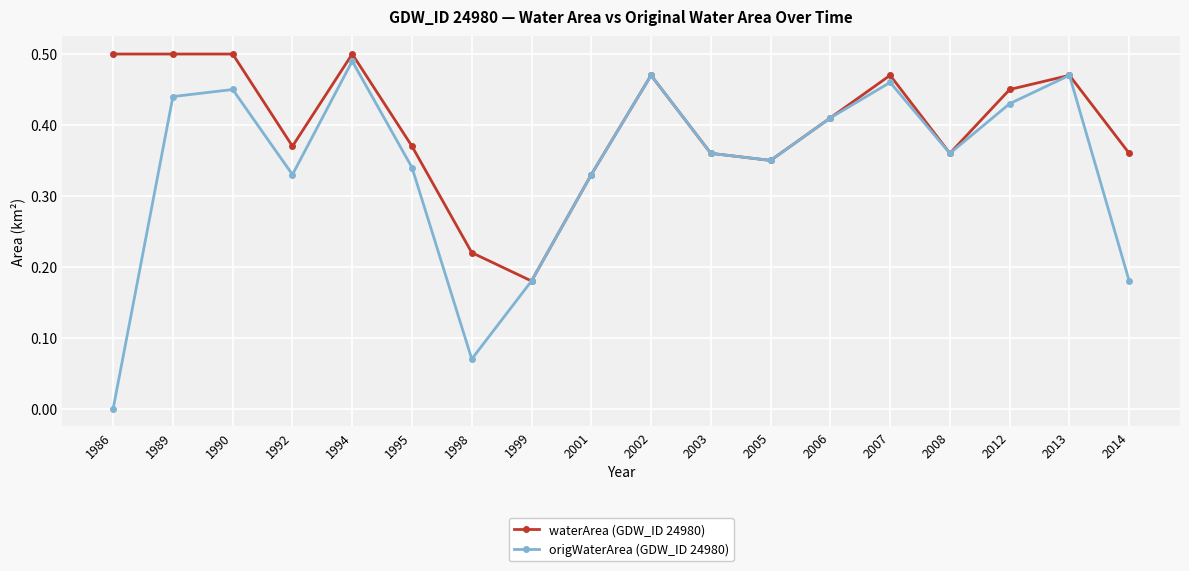

The origWaterArea (GDW_ID 24980) series shows 0.0 at 1998. True or false?

False